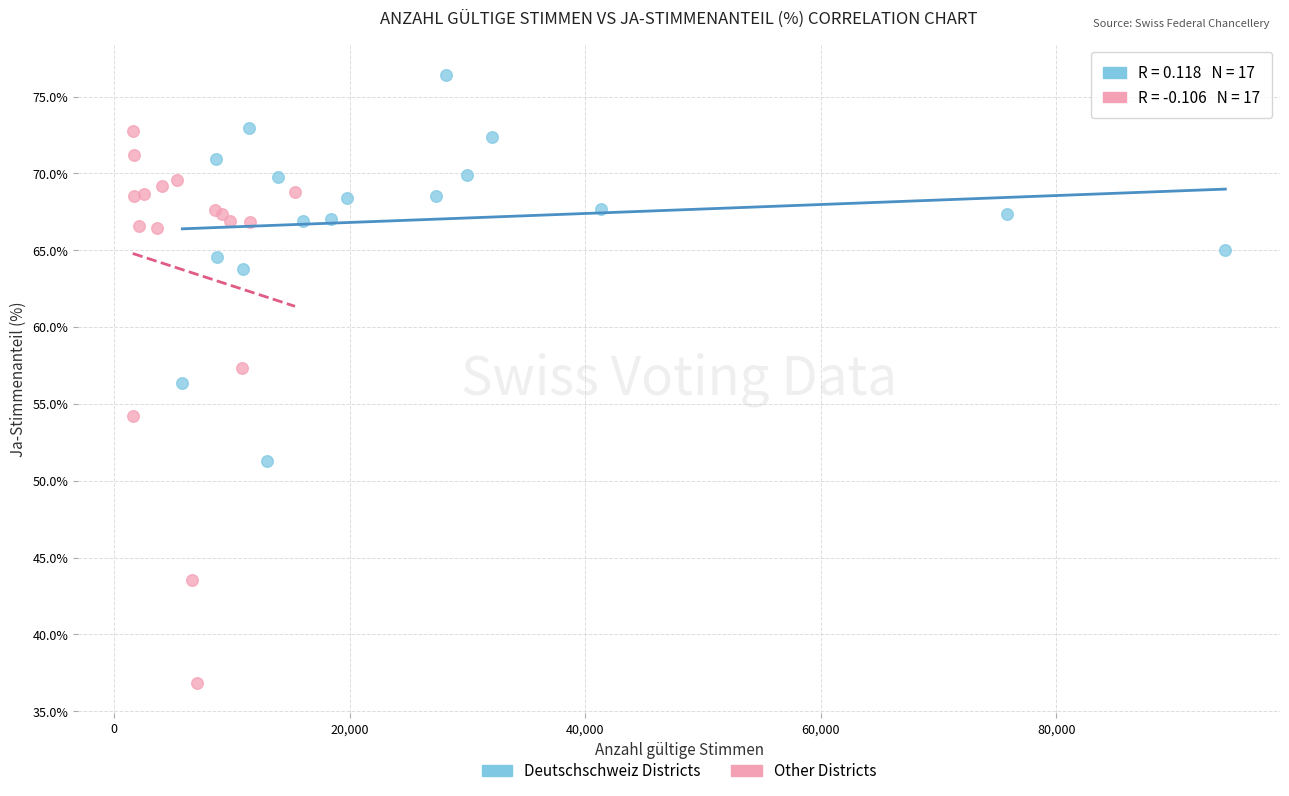

Which series has the widest spread of Y values?

Other Districts